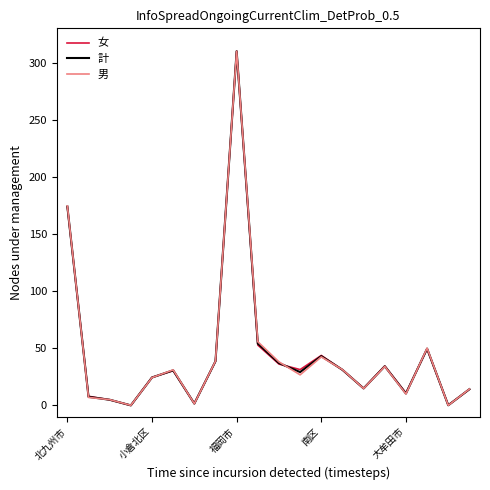

What is the greatest value displayed?

310.0